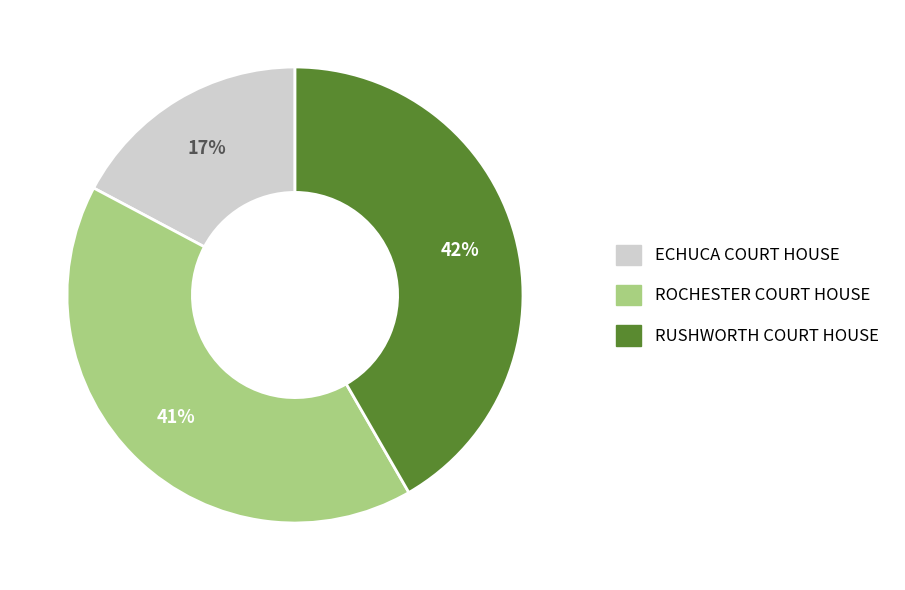

Does ECHUCA COURT HOUSE represent more than half of the total?

No